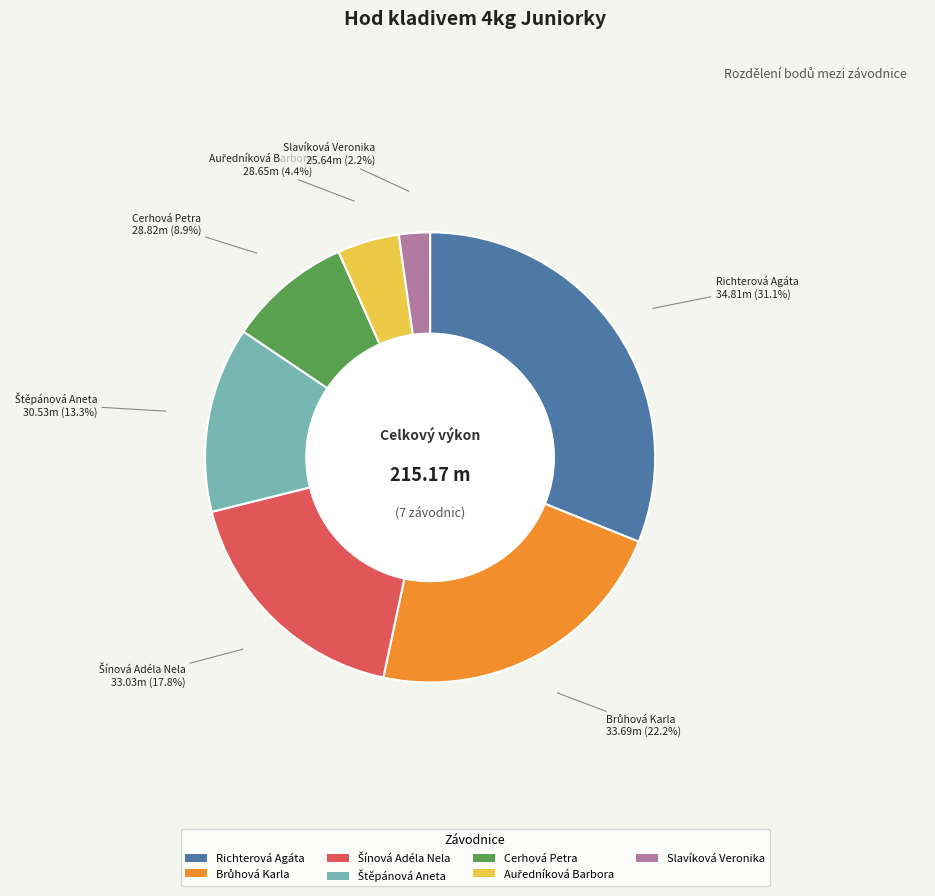

Which category has the biggest portion of the pie?

Richterová Agáta